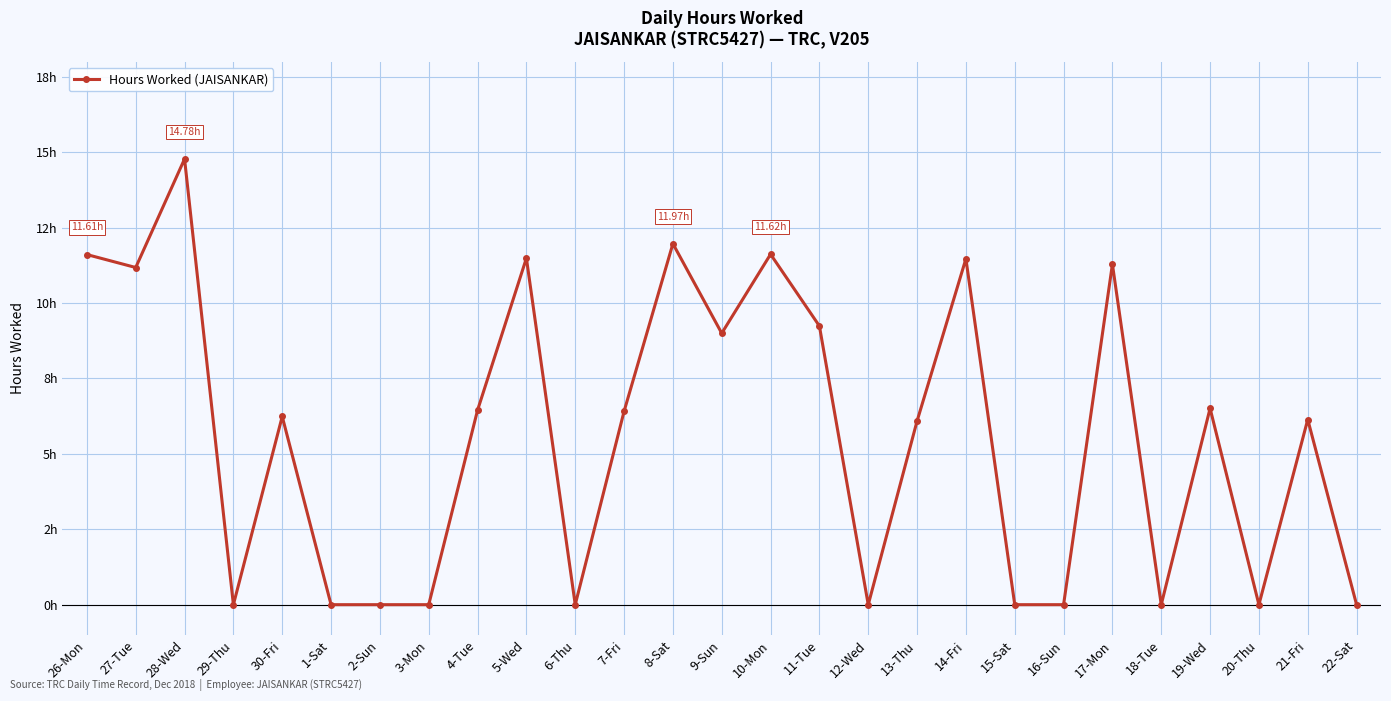

What is the label of the 5th point from the right?

18-Tue